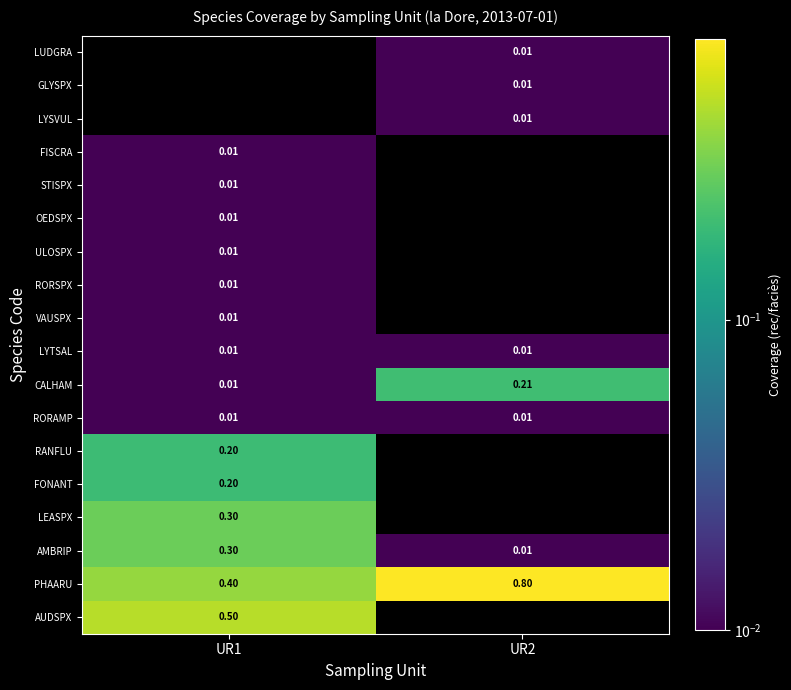

Rank the series by their maximum value, from lowest to highest.

LUDGRA, GLYSPX, LYSVUL, FISCRA, STISPX, OEDSPX, ULOSPX, RORSPX, VAUSPX, LYTSAL, RORAMP, RANFLU, FONANT, CALHAM, LEASPX, AMBRIP, AUDSPX, PHAARU